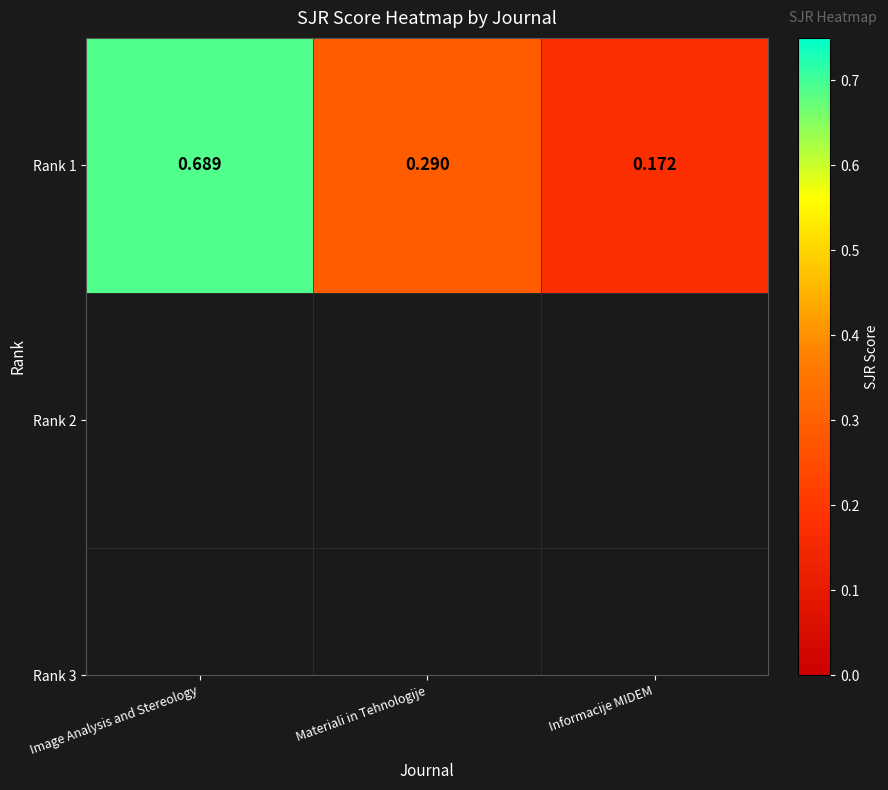

What is the maximum value shown in the chart?

0.7